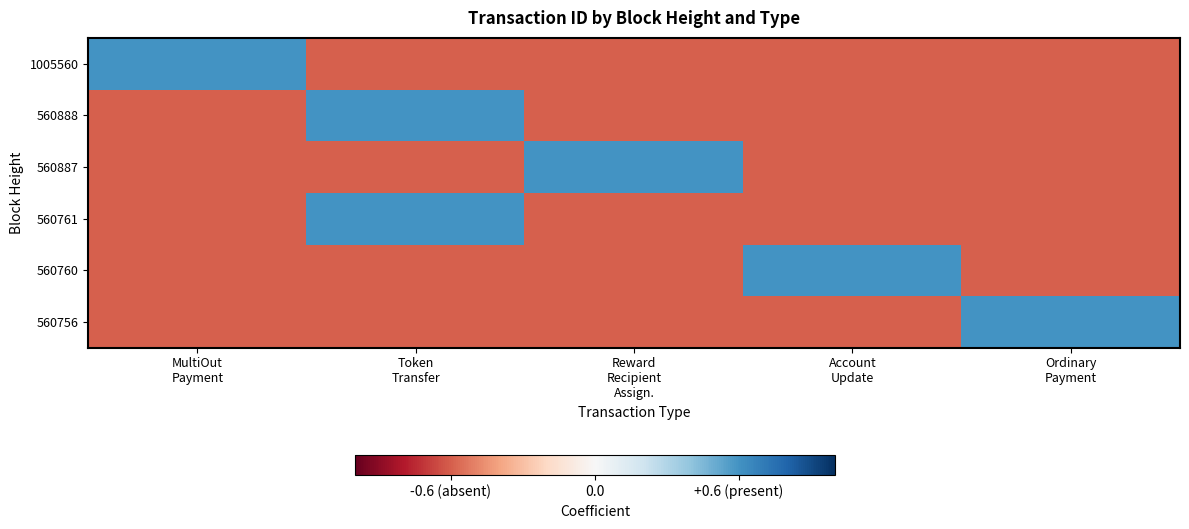

Reading right to left, what are all the values shown in this chart?

1005560: Ordinary
Payment=-0.6	Account
Update=-0.6	Reward
Recipient
Assign.=-0.6	Token
Transfer=-0.6	MultiOut
Payment=0.6
560888: Ordinary
Payment=-0.6	Account
Update=-0.6	Reward
Recipient
Assign.=-0.6	Token
Transfer=0.6	MultiOut
Payment=-0.6
560887: Ordinary
Payment=-0.6	Account
Update=-0.6	Reward
Recipient
Assign.=0.6	Token
Transfer=-0.6	MultiOut
Payment=-0.6
560761: Ordinary
Payment=-0.6	Account
Update=-0.6	Reward
Recipient
Assign.=-0.6	Token
Transfer=0.6	MultiOut
Payment=-0.6
560760: Ordinary
Payment=-0.6	Account
Update=0.6	Reward
Recipient
Assign.=-0.6	Token
Transfer=-0.6	MultiOut
Payment=-0.6
560756: Ordinary
Payment=0.6	Account
Update=-0.6	Reward
Recipient
Assign.=-0.6	Token
Transfer=-0.6	MultiOut
Payment=-0.6